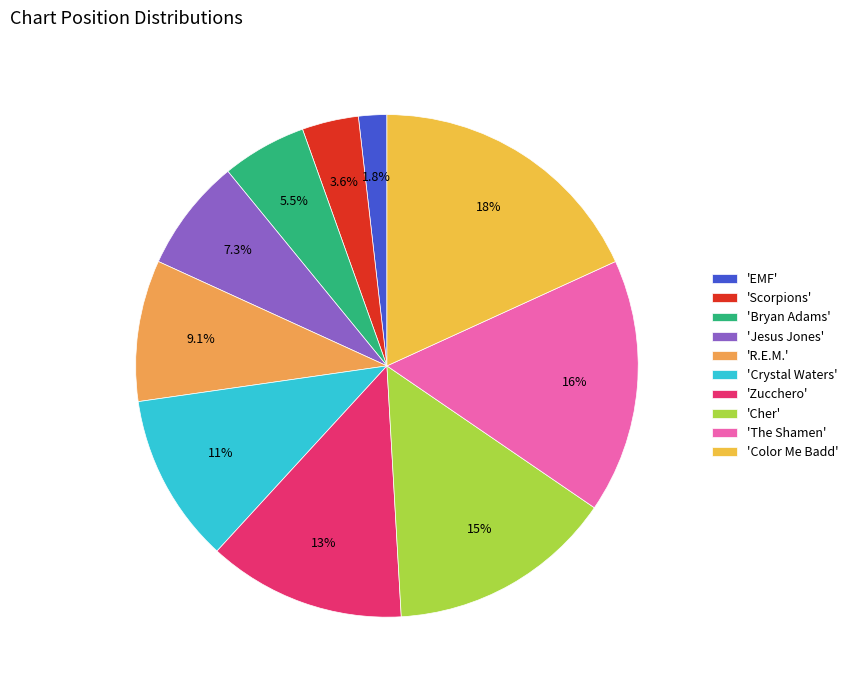

How many slices are in this pie chart?

10